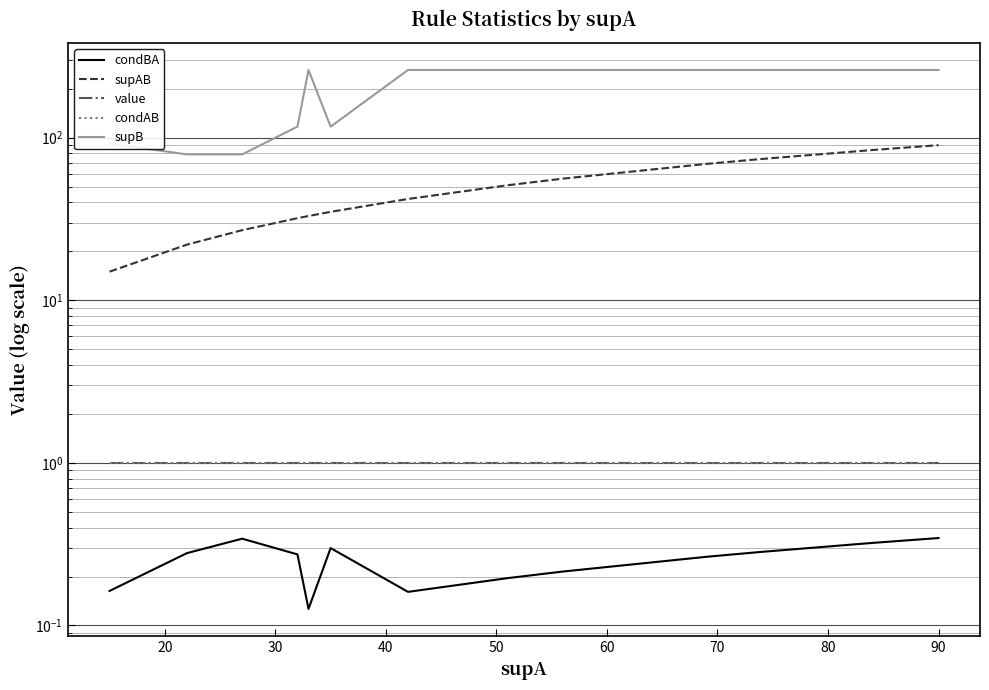

Reading right to left, what are all the values shown in this chart?

condBA: 0.3	0.3	0.3	0.3	0.3	0.3	0.3	0.3	0.2	0.2	0.2	0.2	0.3	0.1	0.3	0.3	0.3	0.2	0.2
supAB: 90.0	84.0	74.0	74.0	70.0	70.0	69.0	69.0	56.0	56.0	51.0	42.0	35.0	33.0	32.0	27.0	22.0	15.0	15.0
value: 1.0	1.0	1.0	1.0	1.0	1.0	1.0	1.0	1.0	1.0	1.0	1.0	1.0	1.0	1.0	1.0	1.0	1.0	1.0
condAB: 1.0	1.0	1.0	1.0	1.0	1.0	1.0	1.0	1.0	1.0	1.0	1.0	1.0	1.0	1.0	1.0	1.0	1.0	1.0
supB: 261.0	261.0	261.0	261.0	261.0	261.0	261.0	261.0	261.0	261.0	261.0	261.0	117.0	261.0	117.0	79.0	79.0	92.0	92.0